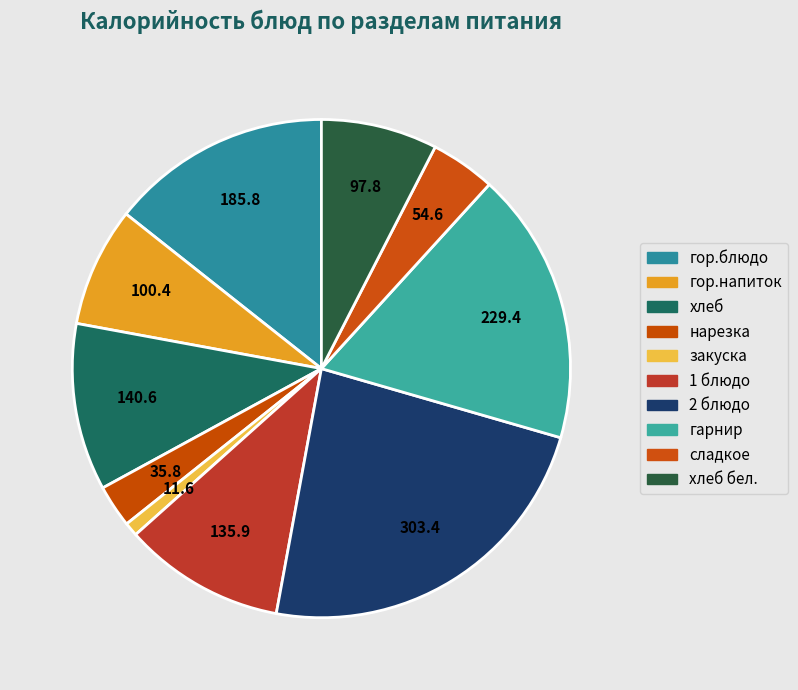

How many segments does this pie chart have?

10